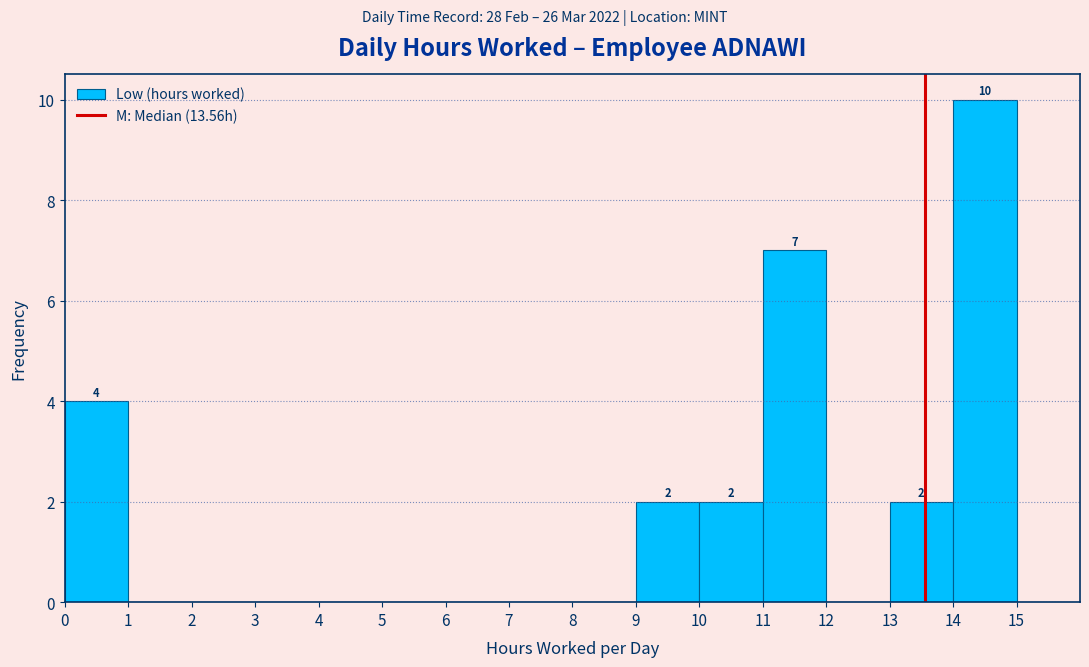

Which range on the x-axis has the tallest bar?

14 to 15